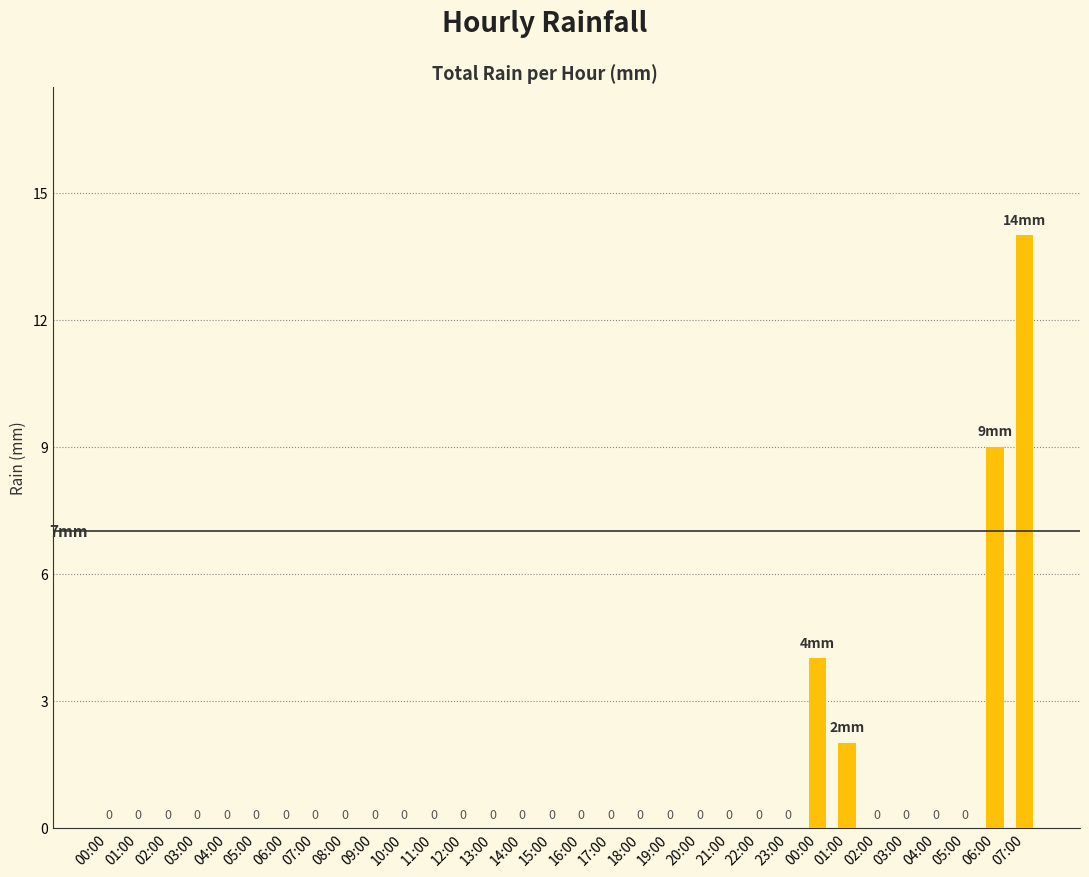

List the labels in order of value, largest first.

07:00, 06:00, 00:00, 01:00, 00:00, 01:00, 02:00, 03:00, 04:00, 05:00, 06:00, 07:00, 08:00, 09:00, 10:00, 11:00, 12:00, 13:00, 14:00, 15:00, 16:00, 17:00, 18:00, 19:00, 20:00, 21:00, 22:00, 23:00, 02:00, 03:00, 04:00, 05:00